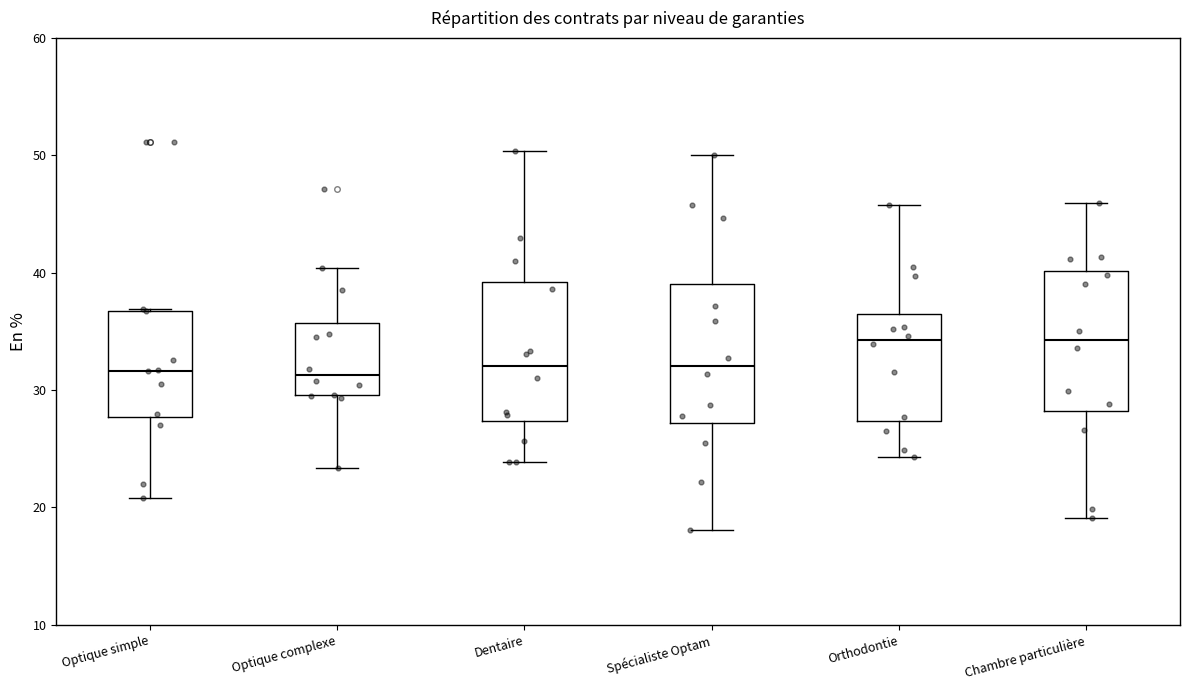

Reading left to right, read every box against the y-axis: the position of its median line, the range the box covers, and the ends of its whiskers. The values are not printed on the chart, so give them approximately, as read against the axis.

Optique simple: median 32, box 28 to 37, whiskers 21 to 37
Optique complexe: median 31, box 30 to 36, whiskers 23 to 40
Dentaire: median 32, box 27 to 39, whiskers 24 to 50
Spécialiste Optam: median 32, box 27 to 39, whiskers 18 to 50
Orthodontie: median 34, box 27 to 36, whiskers 24 to 46
Chambre particulière: median 34, box 28 to 40, whiskers 19 to 46